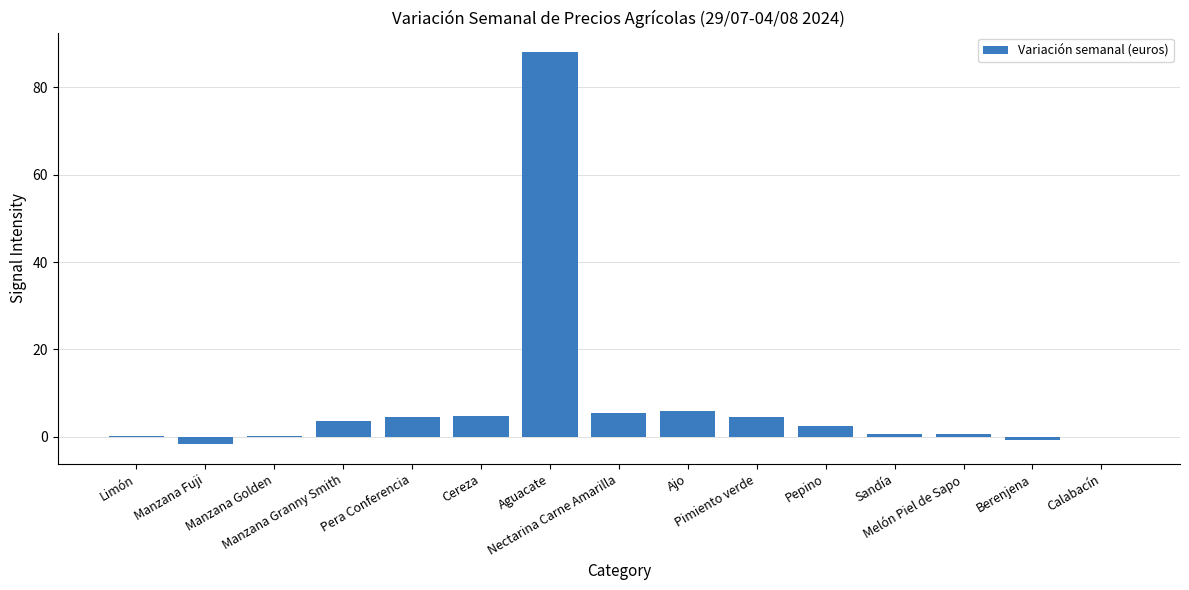

Are the bars horizontal?

No